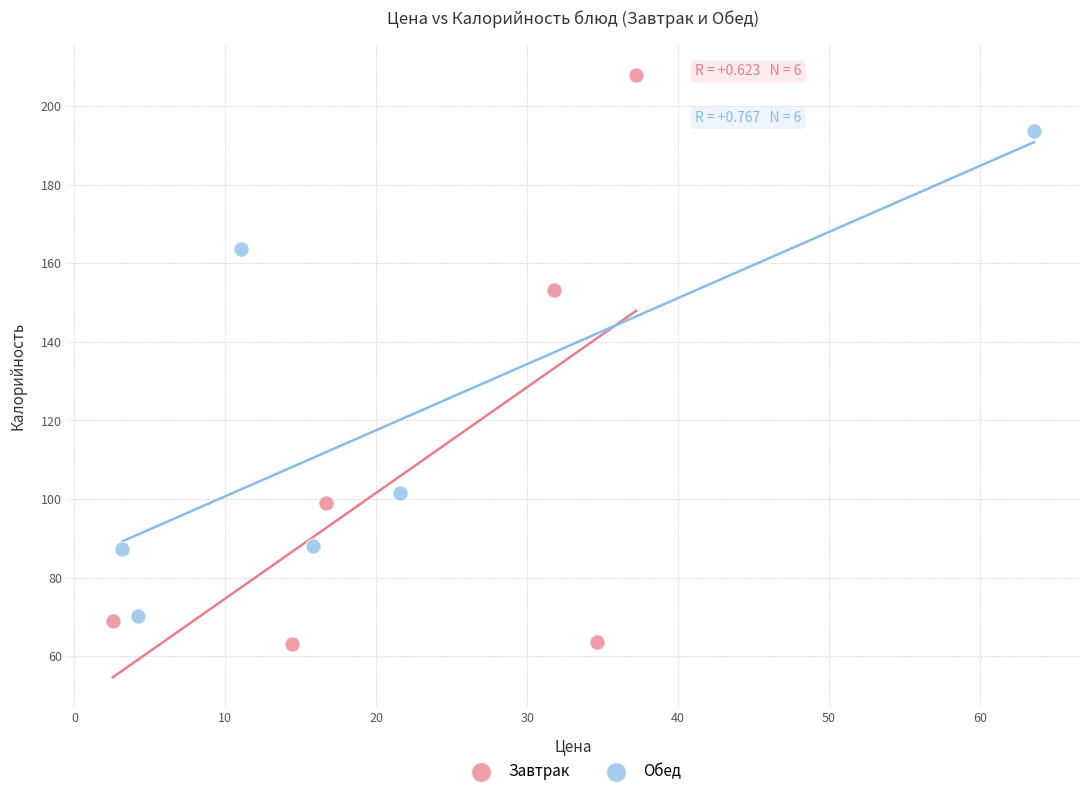

Which series contains the lowest Y value?

Завтрак